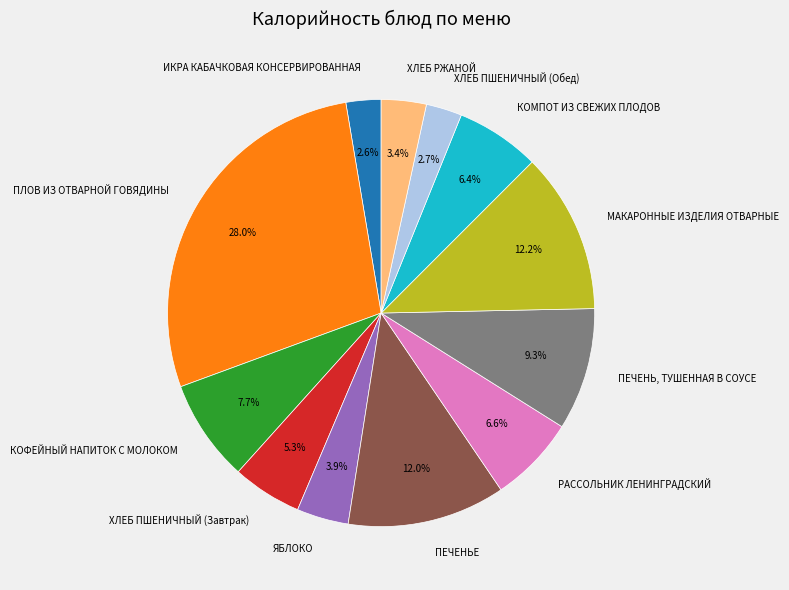

How many slices are in this pie chart?

12